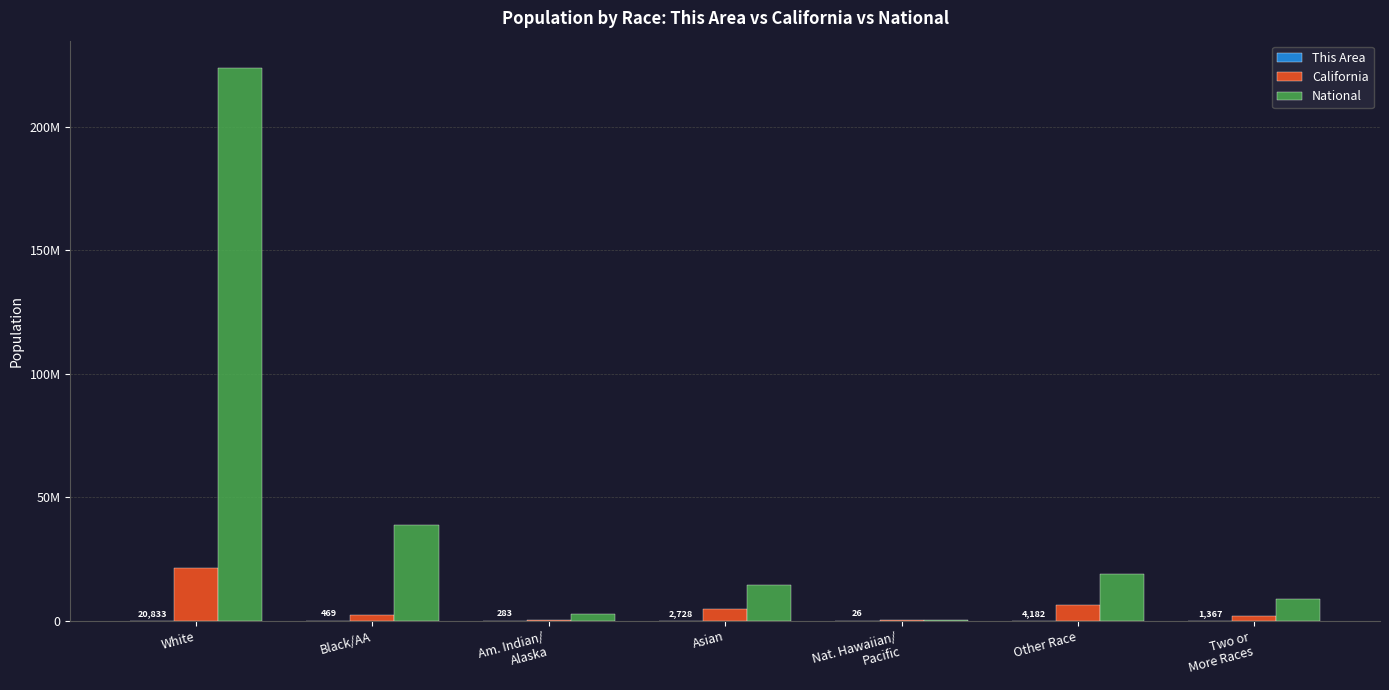

What is the maximum value for National?

223553265